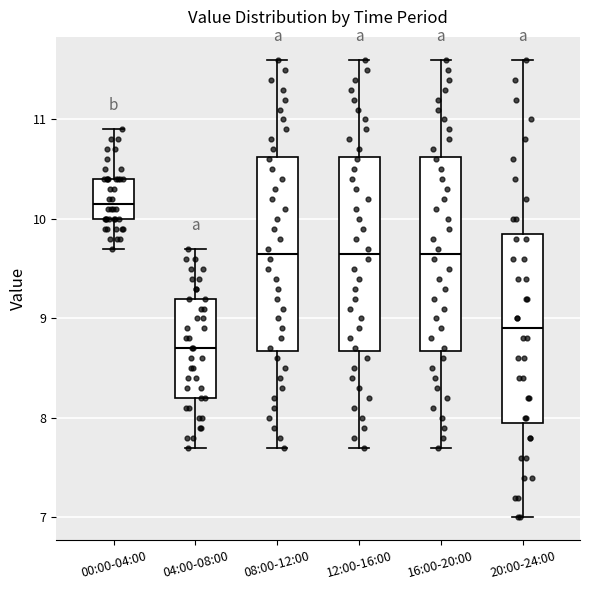

Which box's median line is the highest?

00:00-04:00